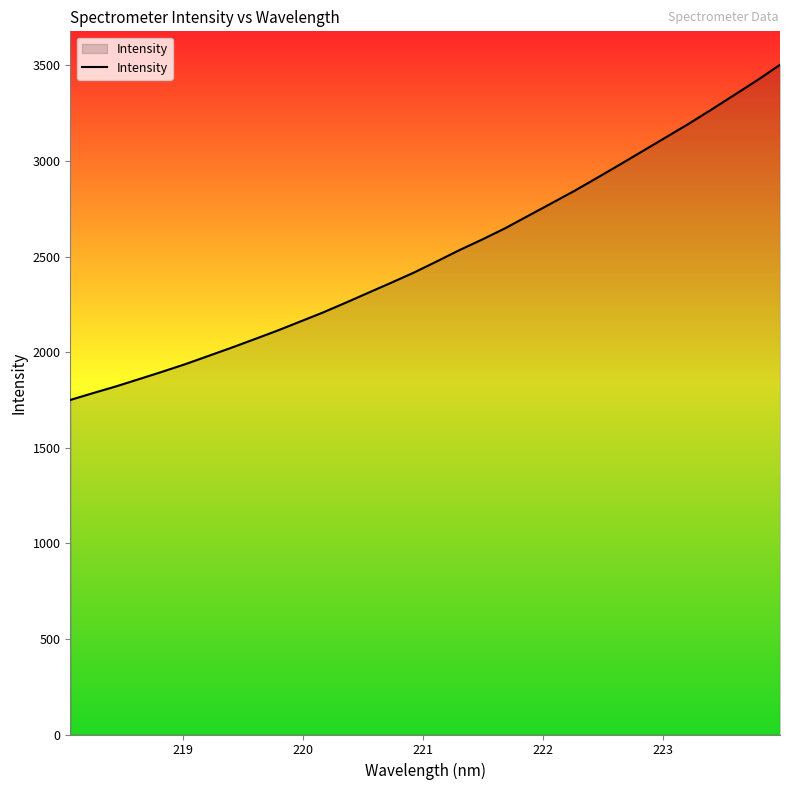

What is the difference between the maximum and minimum values?

1753.0